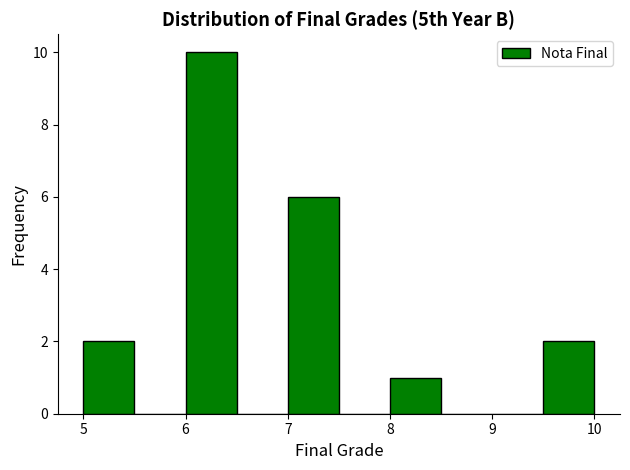

What is the height of the bar covering 7.0 to 7.5 on the x-axis? The values are not printed on the chart, so give them approximately, as read against the axis.

6